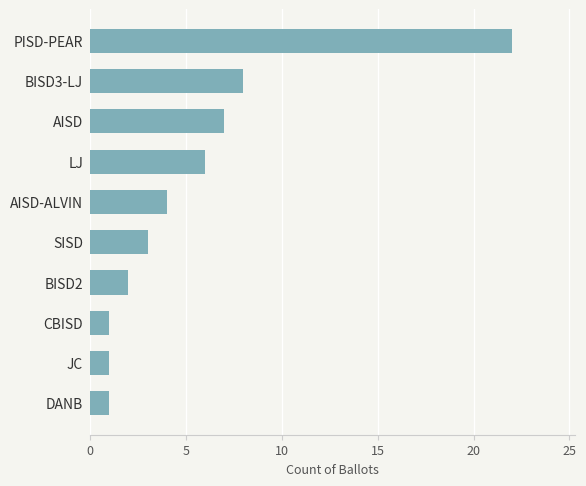

What is the difference between the maximum and minimum values?

21